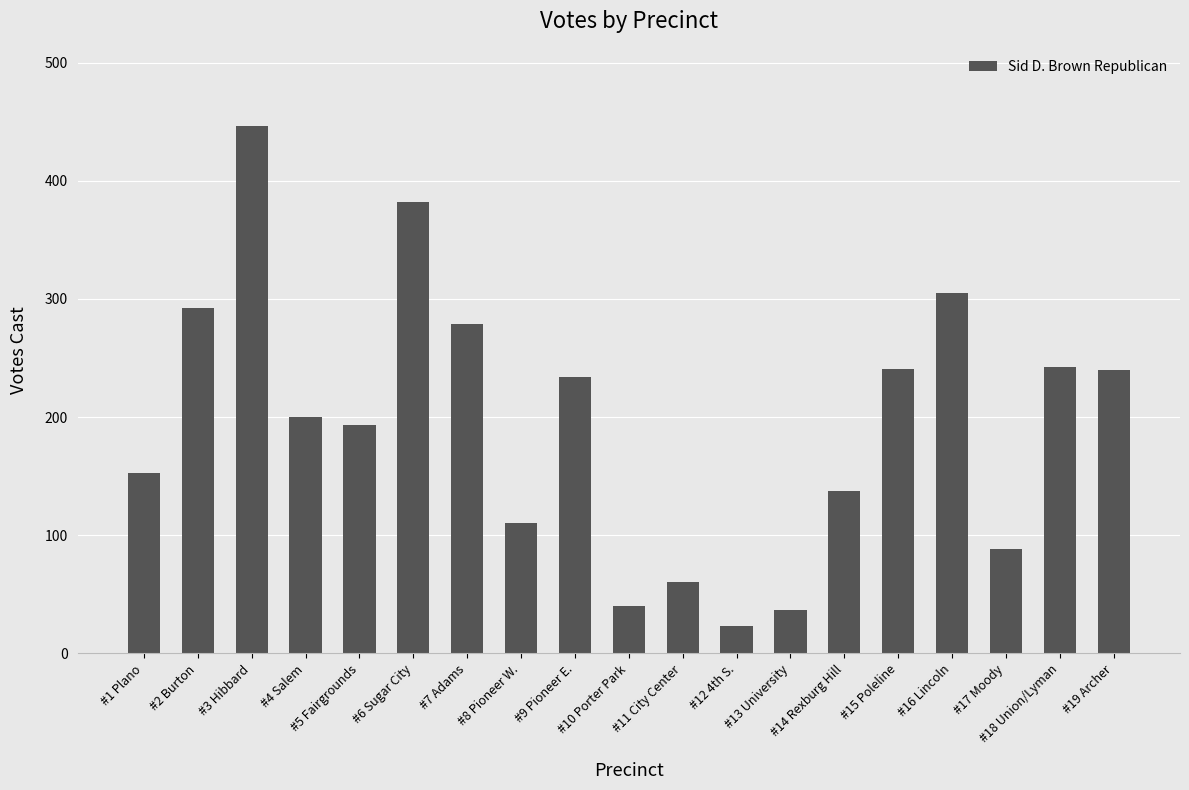

Does the chart contain any negative values?

No